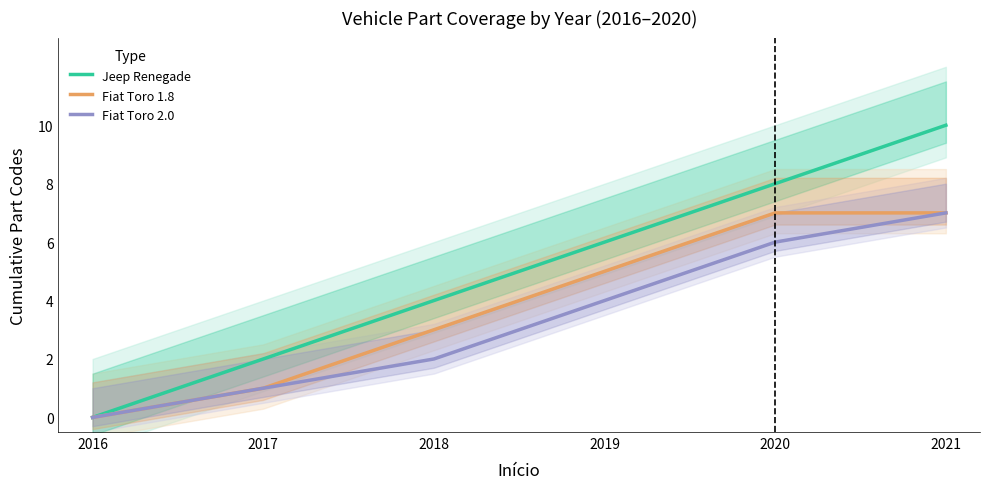

At which category is the sum across all series the highest?

2021